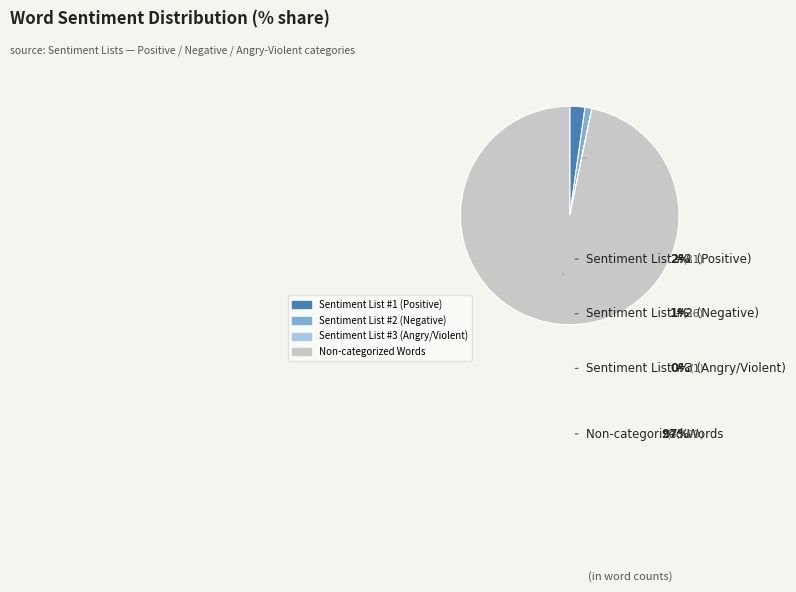

Is there a majority slice in this chart?

Yes